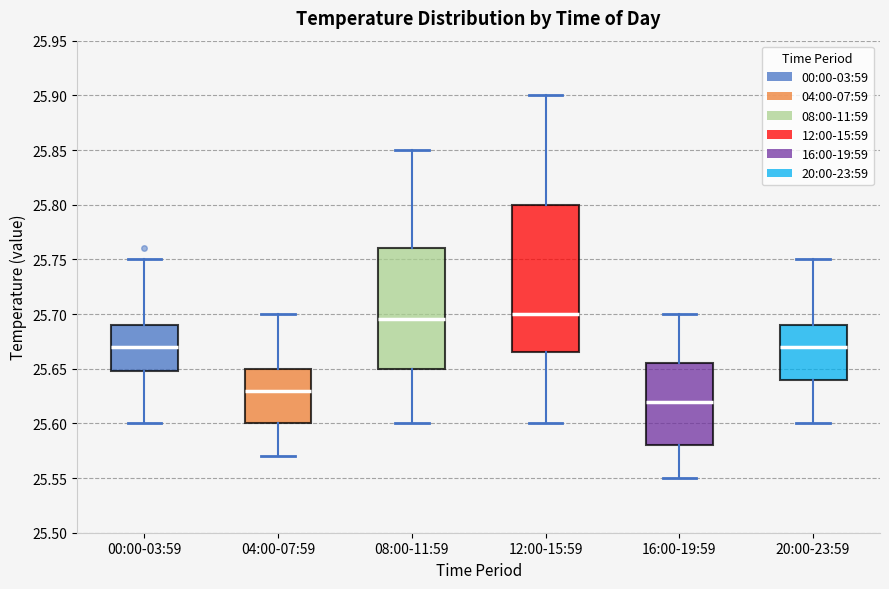

Reading left to right, read every box against the y-axis: the position of its median line, the range the box covers, and the ends of its whiskers. The values are not printed on the chart, so give them approximately, as read against the axis.

00:00-03:59: median 25.670, box 25.650 to 25.690, whiskers 25.600 to 25.750
04:00-07:59: median 25.630, box 25.600 to 25.650, whiskers 25.570 to 25.700
08:00-11:59: median 25.695, box 25.650 to 25.760, whiskers 25.600 to 25.850
12:00-15:59: median 25.700, box 25.665 to 25.800, whiskers 25.600 to 25.900
16:00-19:59: median 25.620, box 25.580 to 25.655, whiskers 25.550 to 25.700
20:00-23:59: median 25.670, box 25.640 to 25.690, whiskers 25.600 to 25.750